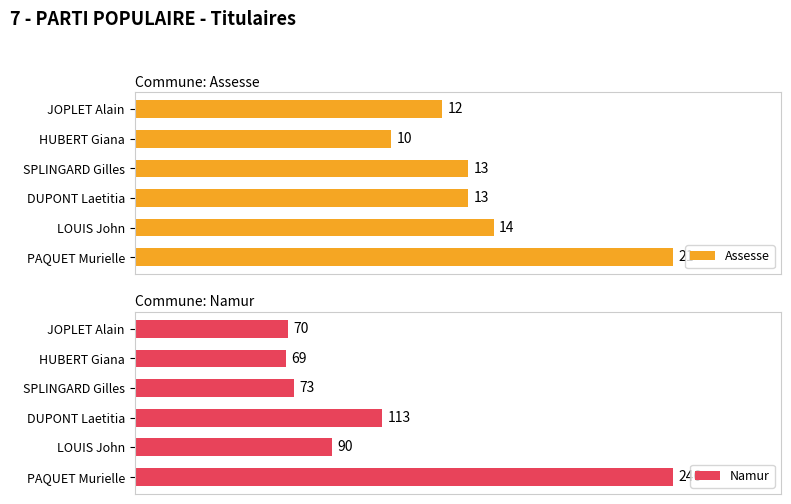

At which label is Assesse closest to 15?

LOUIS John